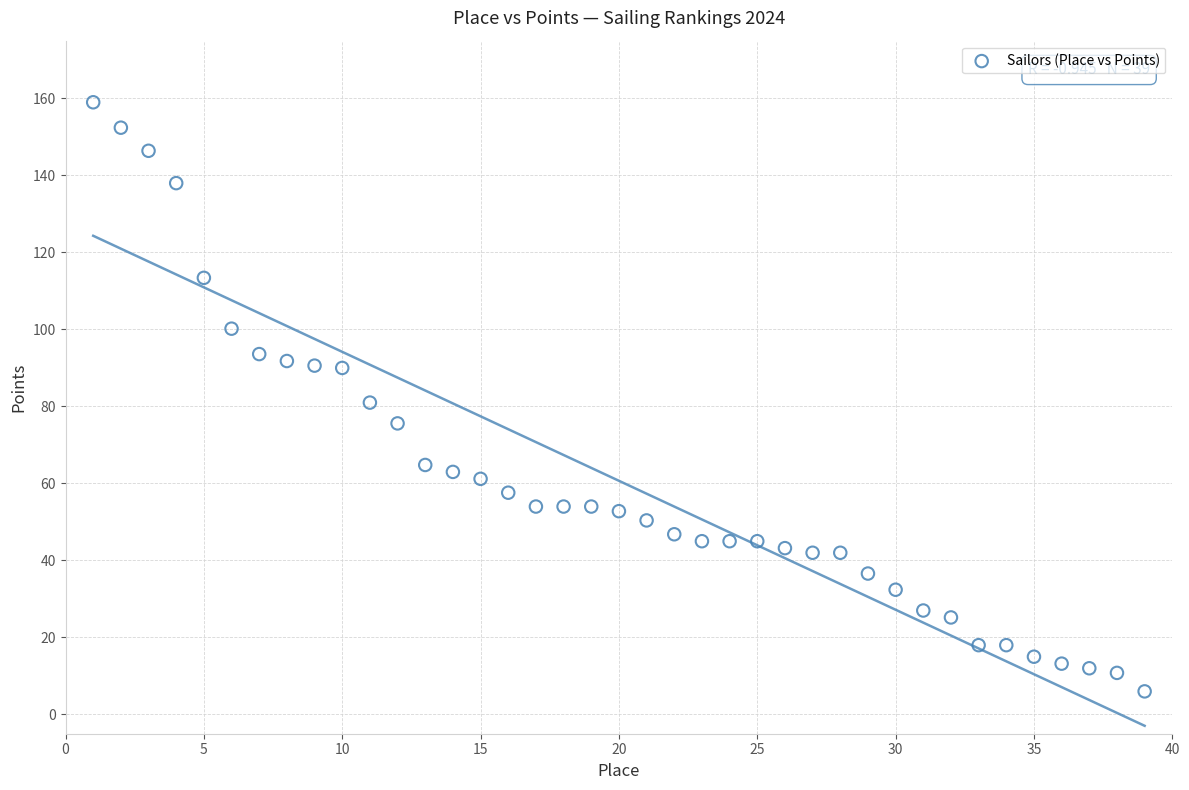

What is the range of Y values (max minus min)?

153.0